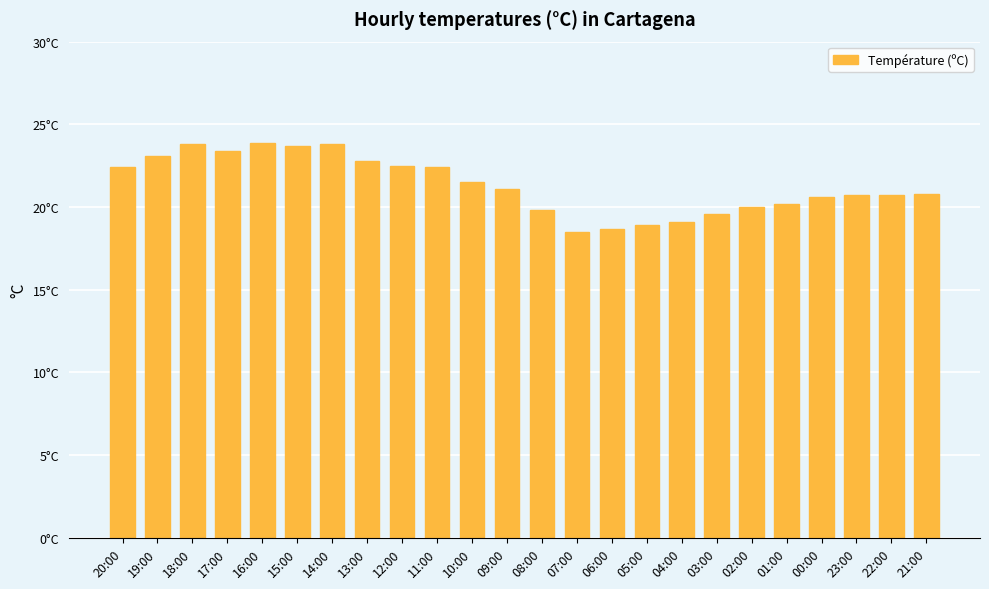

Reading left to right, transcribe all the data shown in this chart.

20:00=22.4	19:00=23.1	18:00=23.8	17:00=23.4	16:00=23.9	15:00=23.7	14:00=23.8	13:00=22.8	12:00=22.5	11:00=22.4	10:00=21.5	09:00=21.1	08:00=19.8	07:00=18.5	06:00=18.7	05:00=18.9	04:00=19.1	03:00=19.6	02:00=20.0	01:00=20.2	00:00=20.6	23:00=20.7	22:00=20.7	21:00=20.8